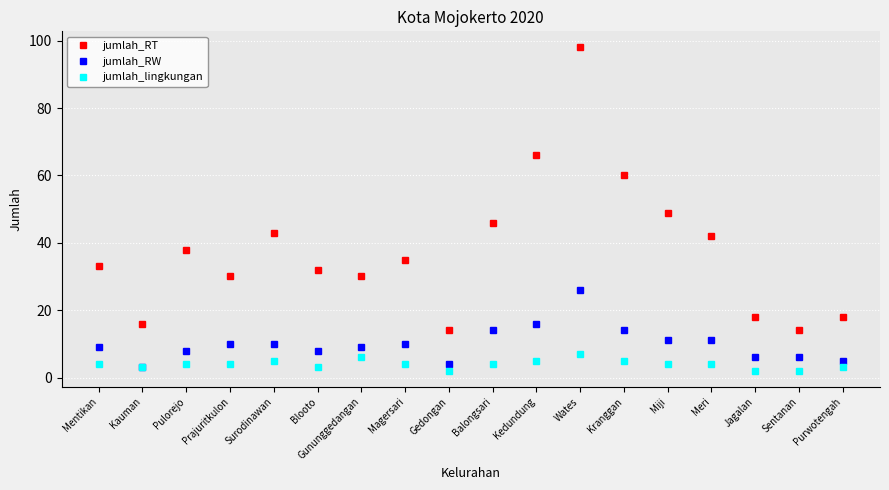

The value of jumlah_RT at Gununggedangan is 43. True or false?

False